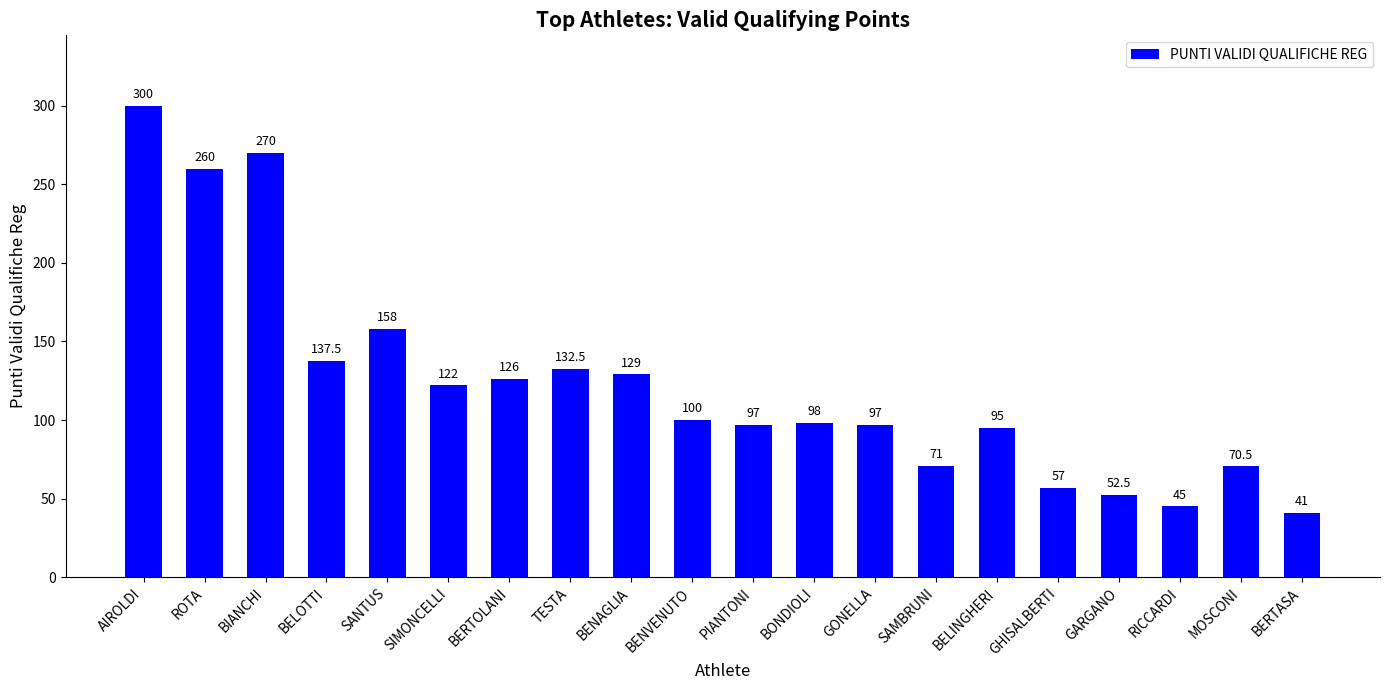

What is the greatest value displayed?

300.0